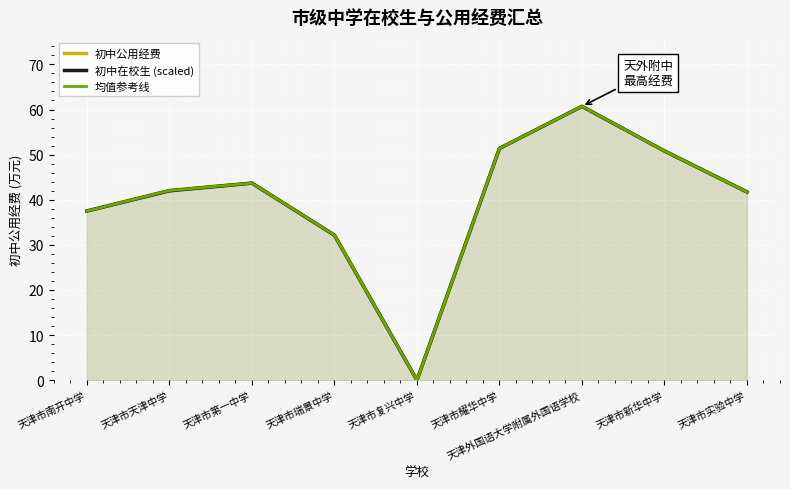

At how many categories does at least one series exceed 57?

1